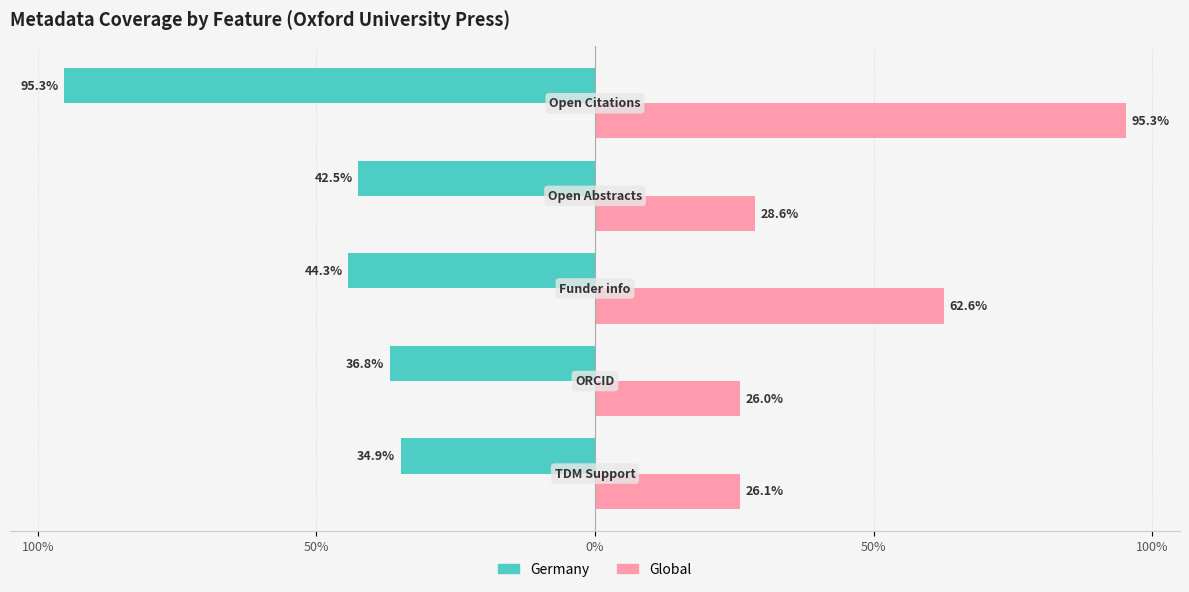

What are all the series names shown in the legend?

Germany, Global